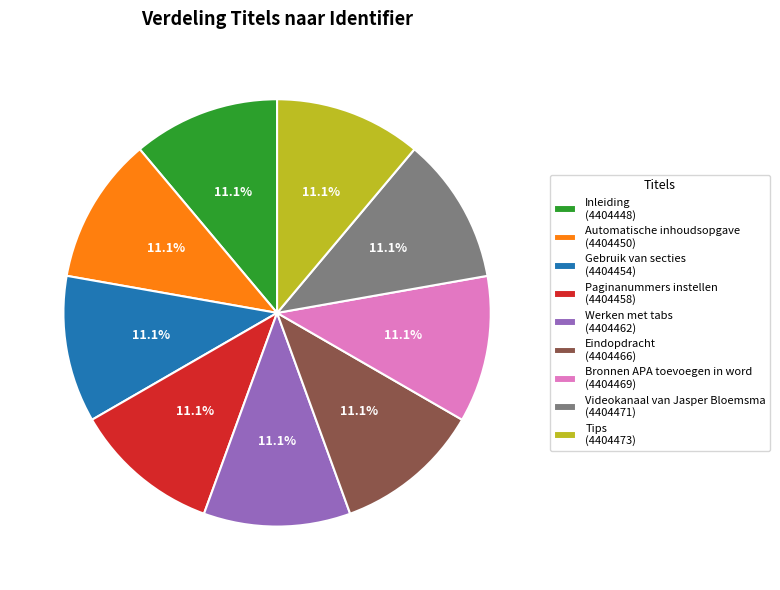

Is it true that Eindopdracht is 11% of the pie?

True